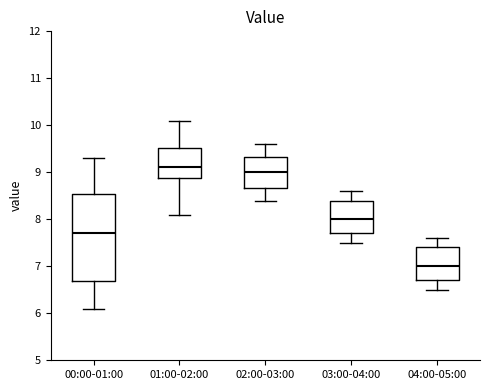

Reading left to right, transcribe this box plot: for each box, give where its median line is, the range the box spans, and where its two whiskers end, as read against the y-axis. The values are not printed on the chart, so give them approximately, as read against the axis.

00:00-01:00: median 7.7, box 6.7 to 8.5, whiskers 6.1 to 9.3
01:00-02:00: median 9.1, box 8.9 to 9.5, whiskers 8.1 to 10.1
02:00-03:00: median 9.0, box 8.7 to 9.3, whiskers 8.4 to 9.6
03:00-04:00: median 8.0, box 7.7 to 8.4, whiskers 7.5 to 8.6
04:00-05:00: median 7.0, box 6.7 to 7.4, whiskers 6.5 to 7.6